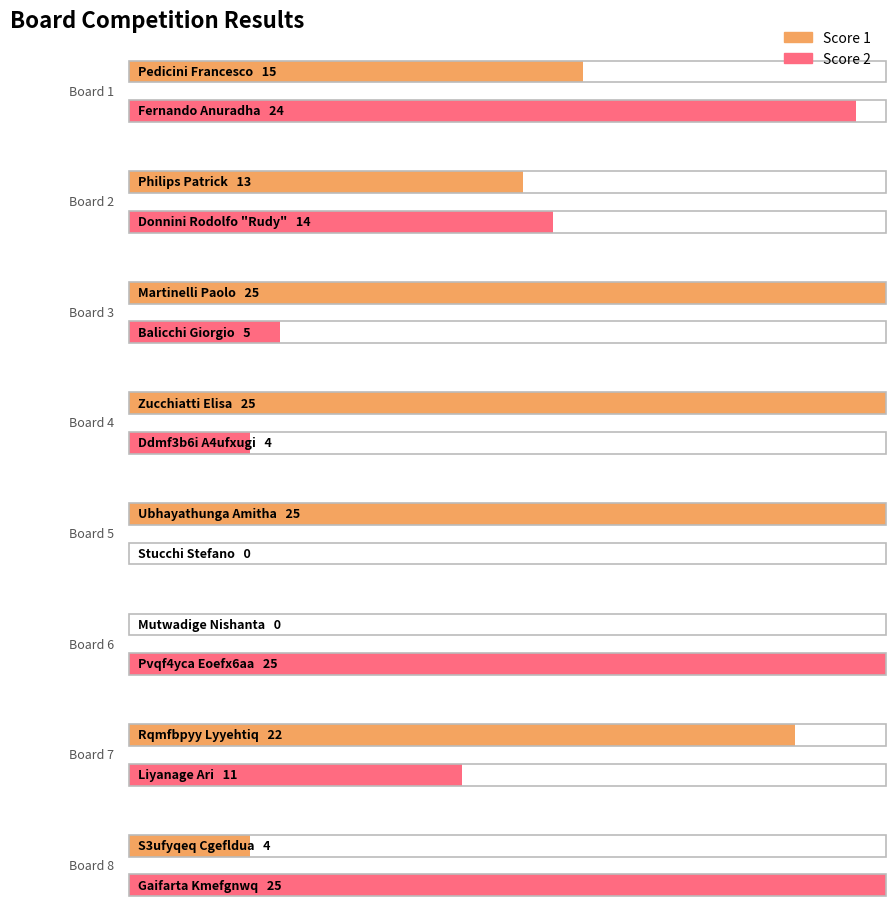

At which category is the sum across all series the highest?

1